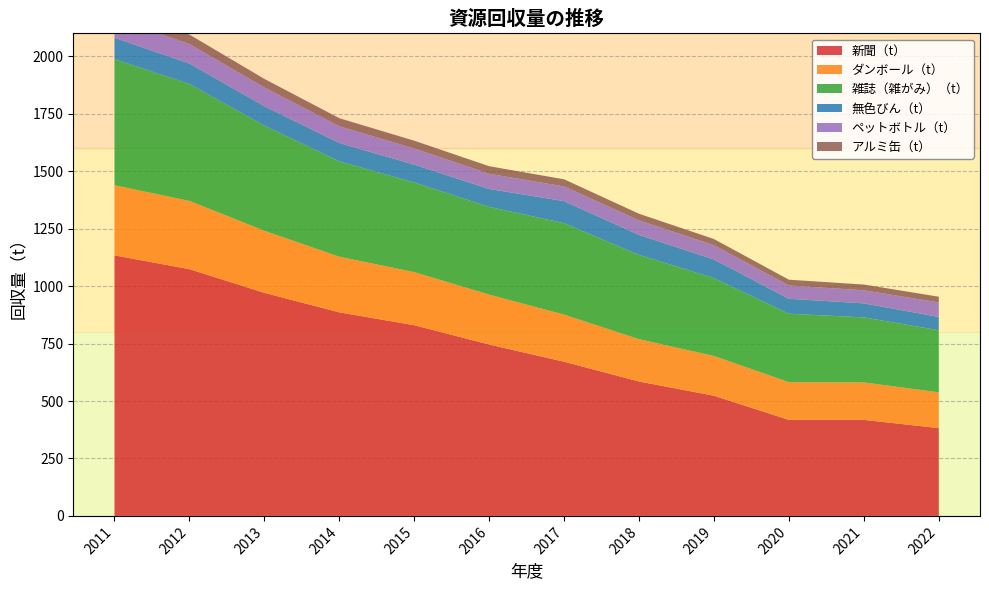

Reading right to left, extract all data points from this chart.

新聞（t）: 2022=382	2021=418	2020=418	2019=523	2018=585	2017=671	2016=746	2015=830	2014=886	2013=971	2012=1074	2011=1134
ダンボール（t）: 2022=156	2021=163	2020=164	2019=173	2018=184	2017=205	2016=217	2015=231	2014=242	2013=270	2012=297	2011=305
雑誌（雑がみ）（t）: 2022=270	2021=283	2020=298	2019=339	2018=367	2017=398	2016=382	2015=390	2014=415	2013=458	2012=509	2011=549
無色びん（t）: 2022=58	2021=61	2020=65	2019=81	2018=87	2017=96	2016=78	2015=78	2014=80	2013=84	2012=89	2011=93
ペットボトル（t）: 2022=63	2021=57	2020=58	2019=62	2018=63	2017=64	2016=66	2015=70	2014=73	2013=82	2012=85	2011=84
アルミ缶（t）: 2022=25	2021=25	2020=25	2019=27	2018=29	2017=31	2016=33	2015=34	2014=35	2013=37	2012=41	2011=44